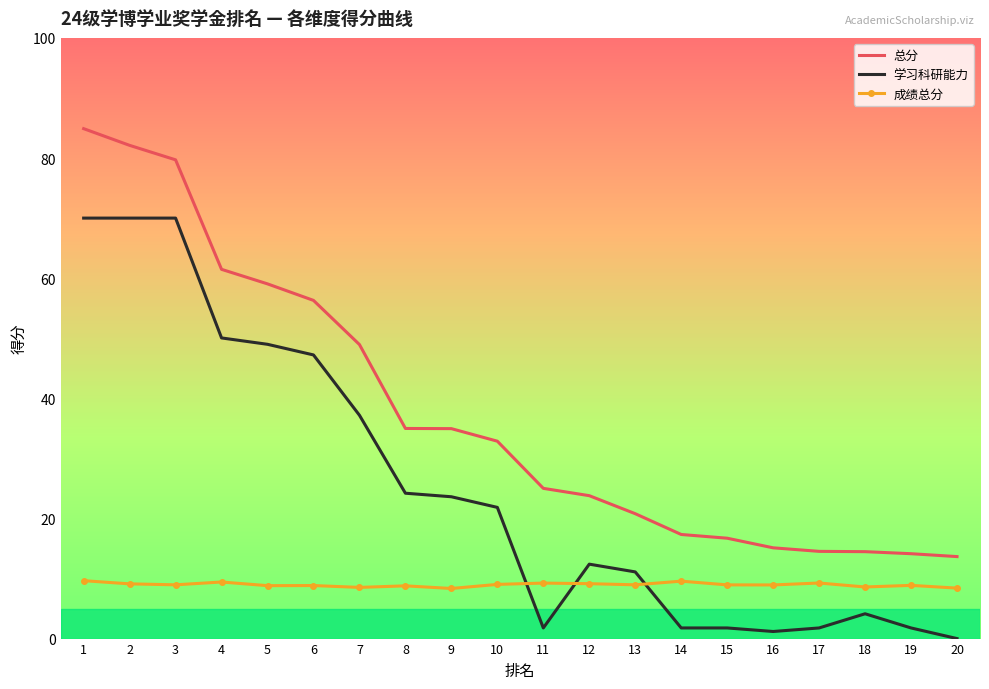

Rank the series by their average value, from highest to lowest.

总分, 学习科研能力, 成绩总分